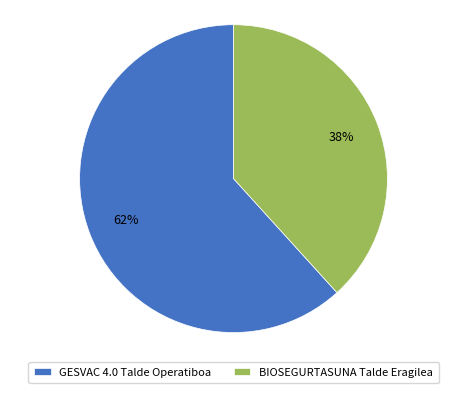

What is the ratio of the value at BIOSEGURTASUNA Talde Eragilea to the value at GESVAC 4.0 Talde Operatiboa?

0.6